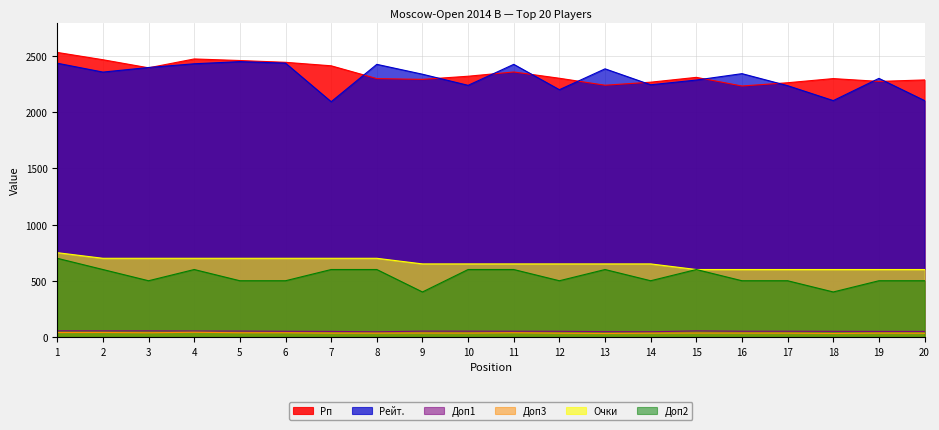

Which category has the lowest value in the Доп2 series?

9